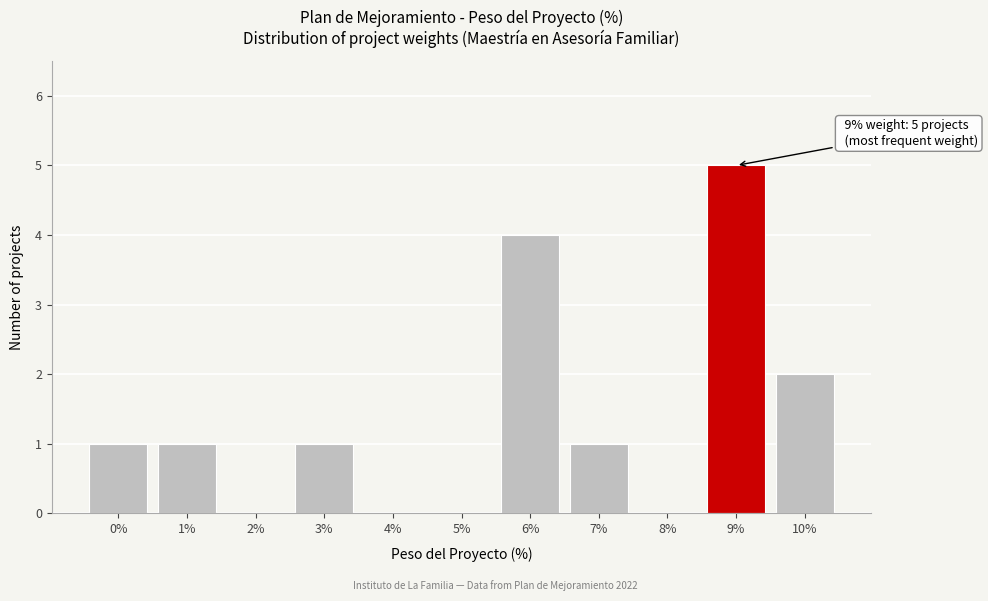

Reading left to right, transcribe all the data shown in this chart.

0%=1	1%=1	2%=0	3%=1	4%=0	5%=0	6%=4	7%=1	8%=0	9%=5	10%=2